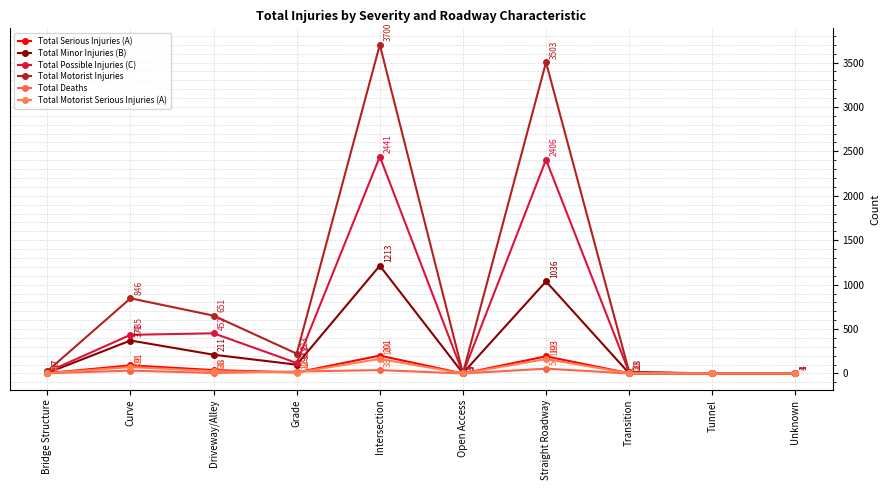

What is the difference between the maximum and minimum values in the Total Serious Injuries (A) series?

201